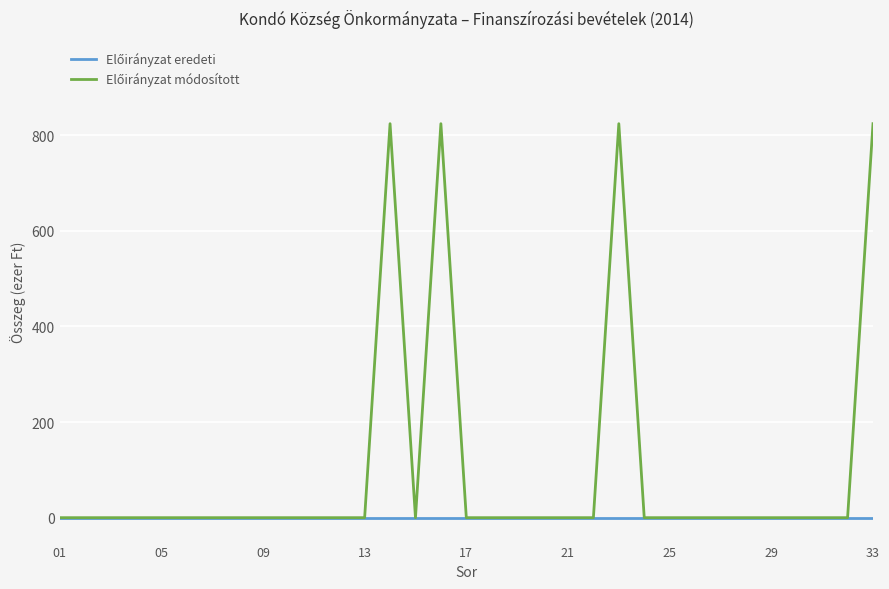

What is the maximum value shown in the chart?

824